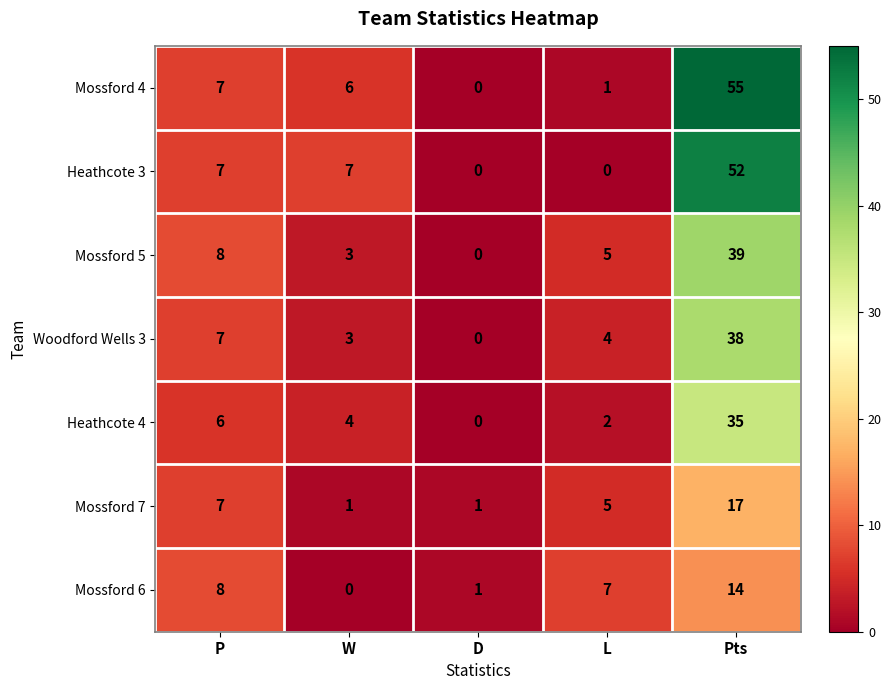

What is the sum of all Heathcote 4 values?

47